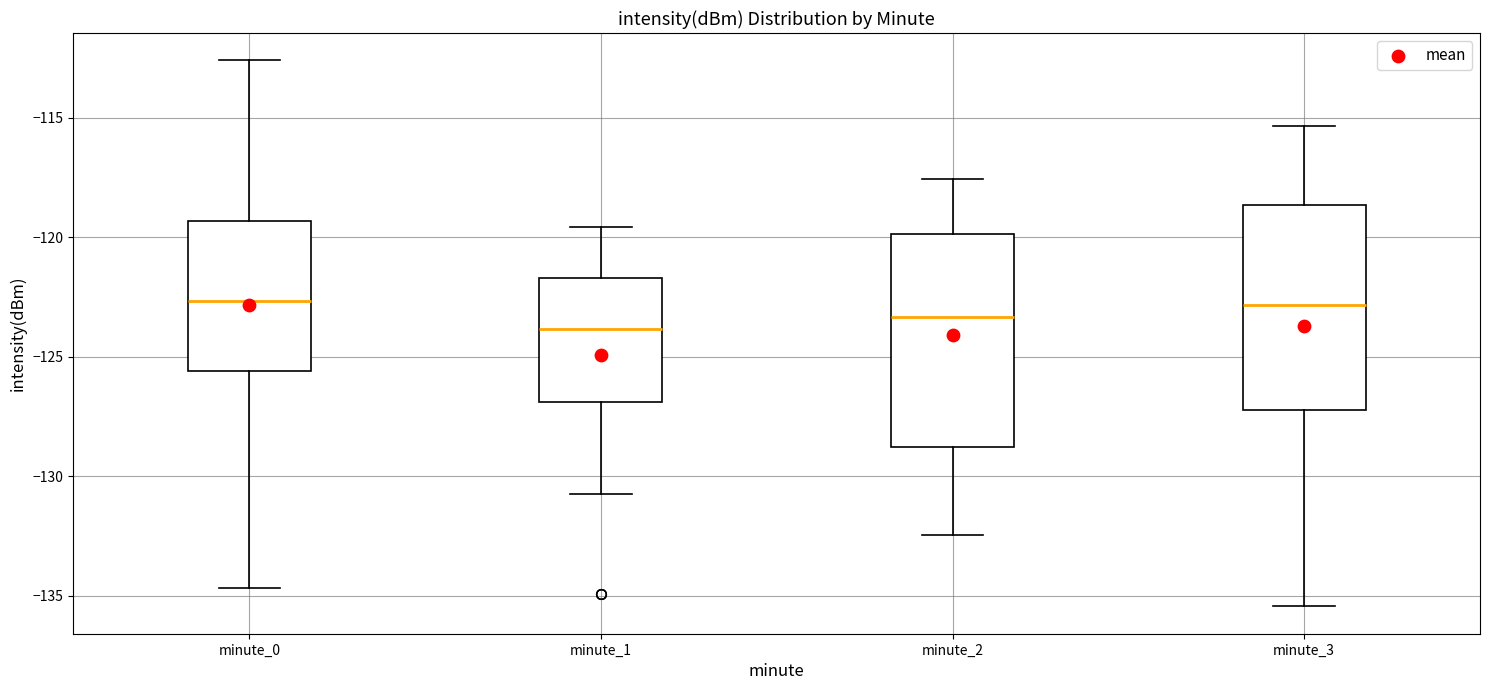

Reading left to right, transcribe this box plot: for each box, give where its median line is, the range the box spans, and where its two whiskers end, as read against the y-axis. The values are not printed on the chart, so give them approximately, as read against the axis.

minute_0: median -122.5, box -125.5 to -119.5, whiskers -134.5 to -112.5
minute_1: median -124.0, box -127.0 to -121.5, whiskers -130.5 to -119.5
minute_2: median -123.5, box -129.0 to -120.0, whiskers -132.5 to -117.5
minute_3: median -123.0, box -127.0 to -118.5, whiskers -135.5 to -115.5